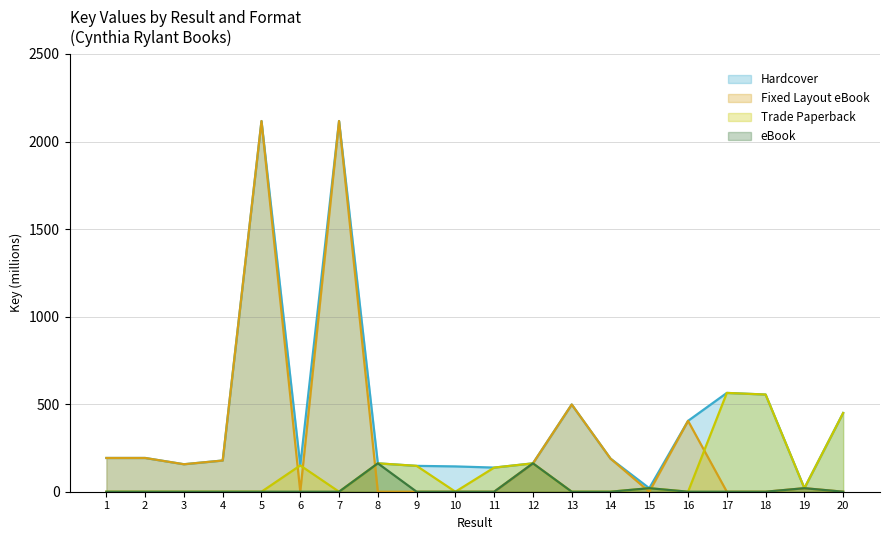

At which label does Trade Paperback reach its minimum?

1